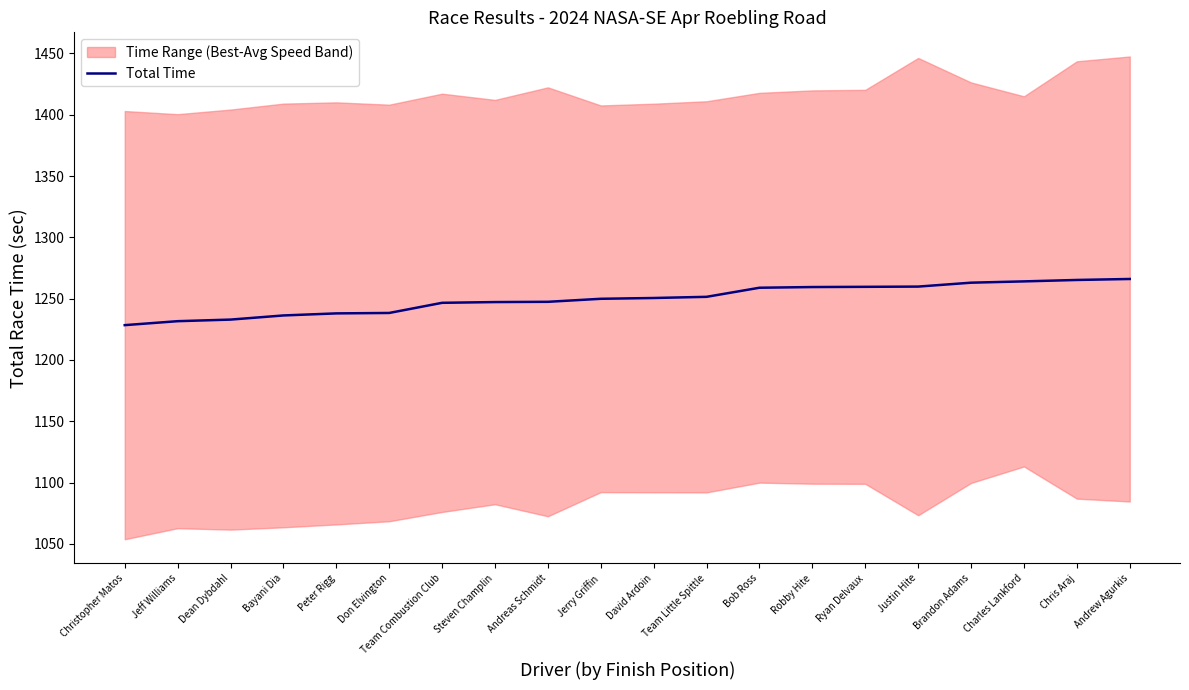

List the labels in order of value, smallest first.

Christopher Matos, Jeff Williams, Dean Dybdahl, Bayani Dia, Peter Rigg, Don Elvington, Team Combustion Club, Steven Champlin, Andreas Schmidt, Jerry Griffin, David Ardoin, Team Little Spittle, Bob Ross, Robby Hite, Ryan Delvaux, Justin Hite, Brandon Adams, Charles Lankford, Chris Araj, Andrew Agurkis